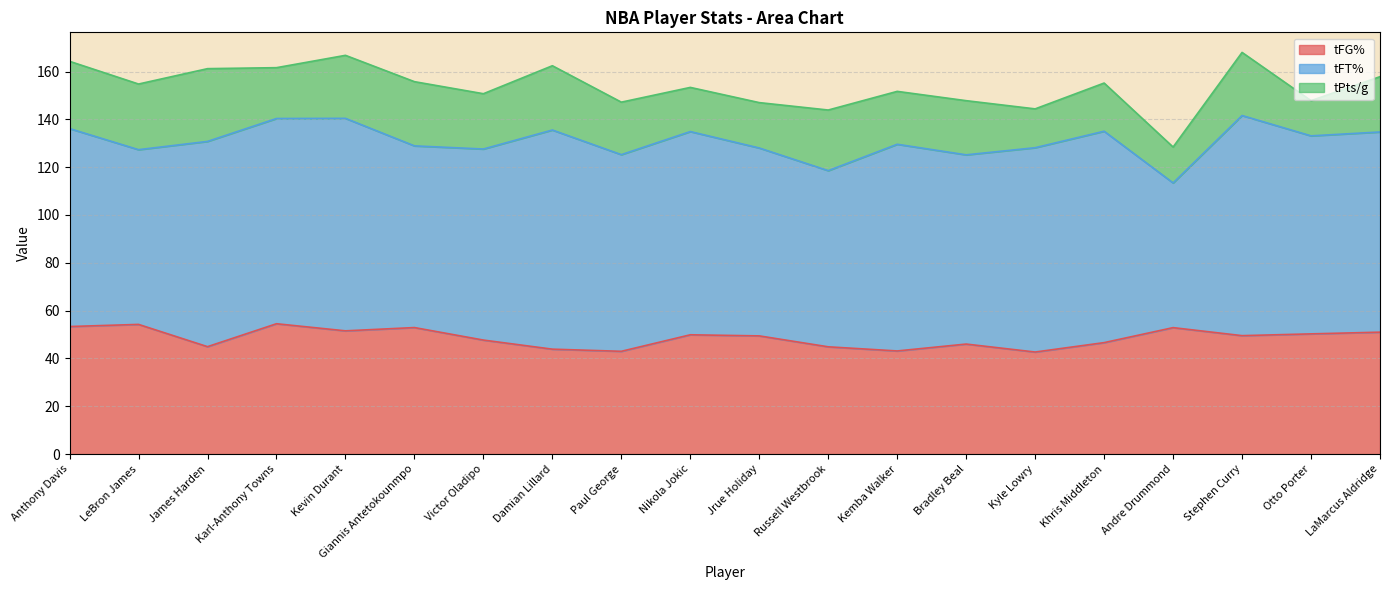

At which label does tPts/g reach its peak?

James Harden